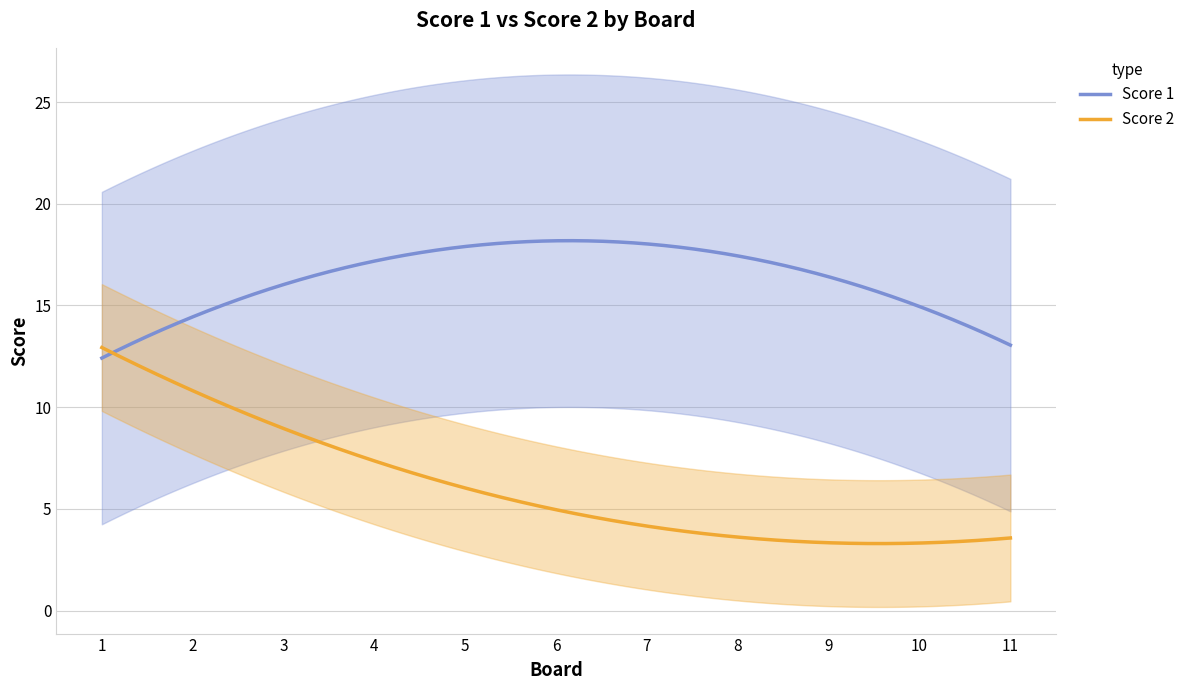

What are all the series names shown in the legend?

Score 1, Score 2